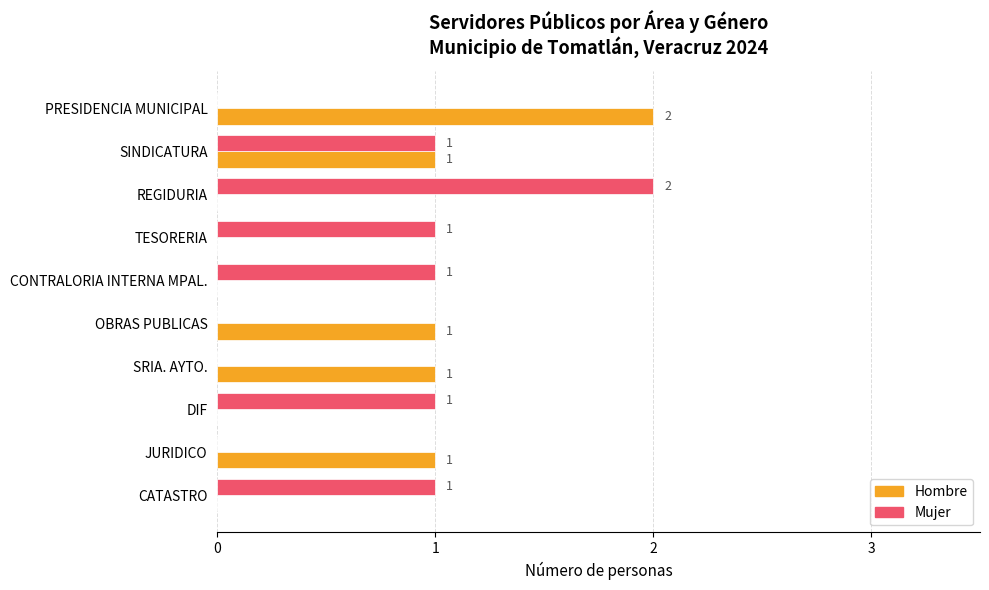

At which label does Mujer reach its peak?

REGIDURIA